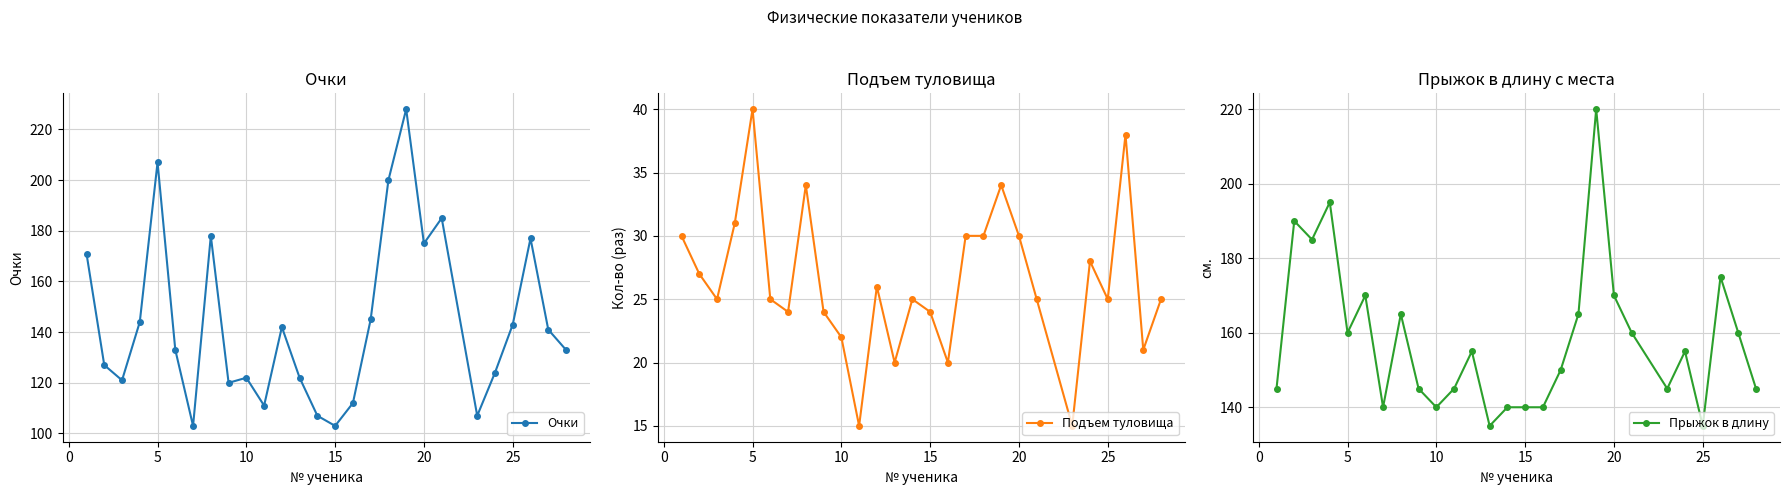

The value of Подъем туловища at 10 is 22. True or false?

True